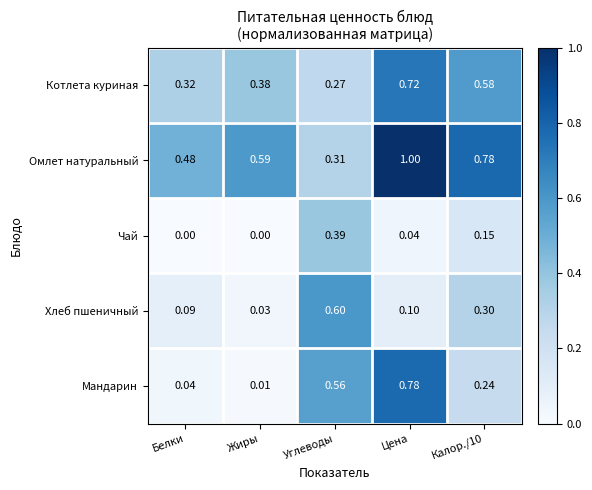

Which series has the largest total across all categories?

Омлет натуральный